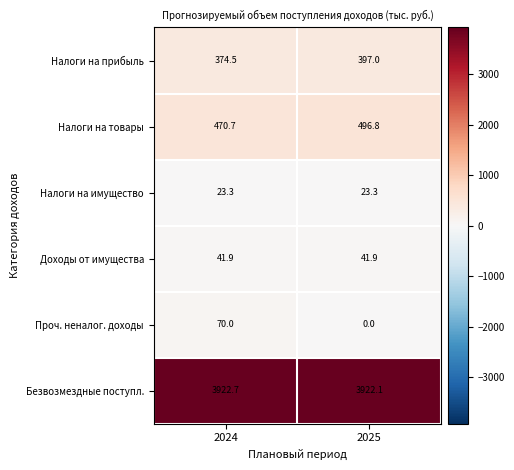

Reading right to left, what are all the values shown in this chart?

Налоги на прибыль: 2025=397.0	2024=374.5
Налоги на товары: 2025=496.8	2024=470.7
Налоги на имущество: 2025=23.3	2024=23.3
Доходы от имущества: 2025=41.9	2024=41.9
Проч. неналог. доходы: 2025=0.0	2024=70.0
Безвозмездные поступл.: 2025=3922.1	2024=3922.7